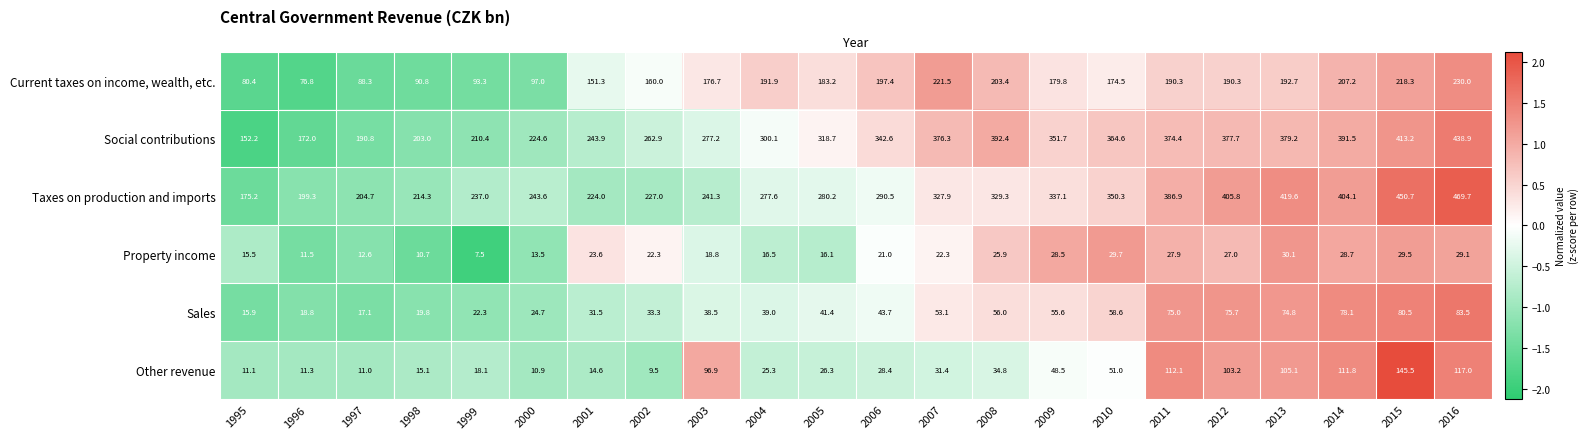

Which label corresponds to the smallest value in the chart?

1999